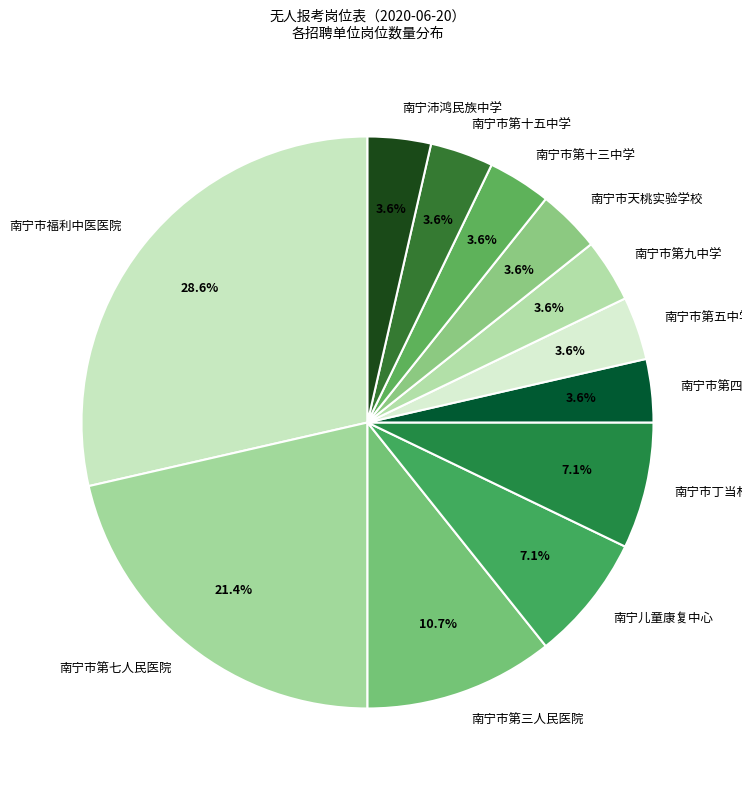

Combined, do 南宁市第七人民医院 and 南宁沛鸿民族中学 account for over 50%?

No